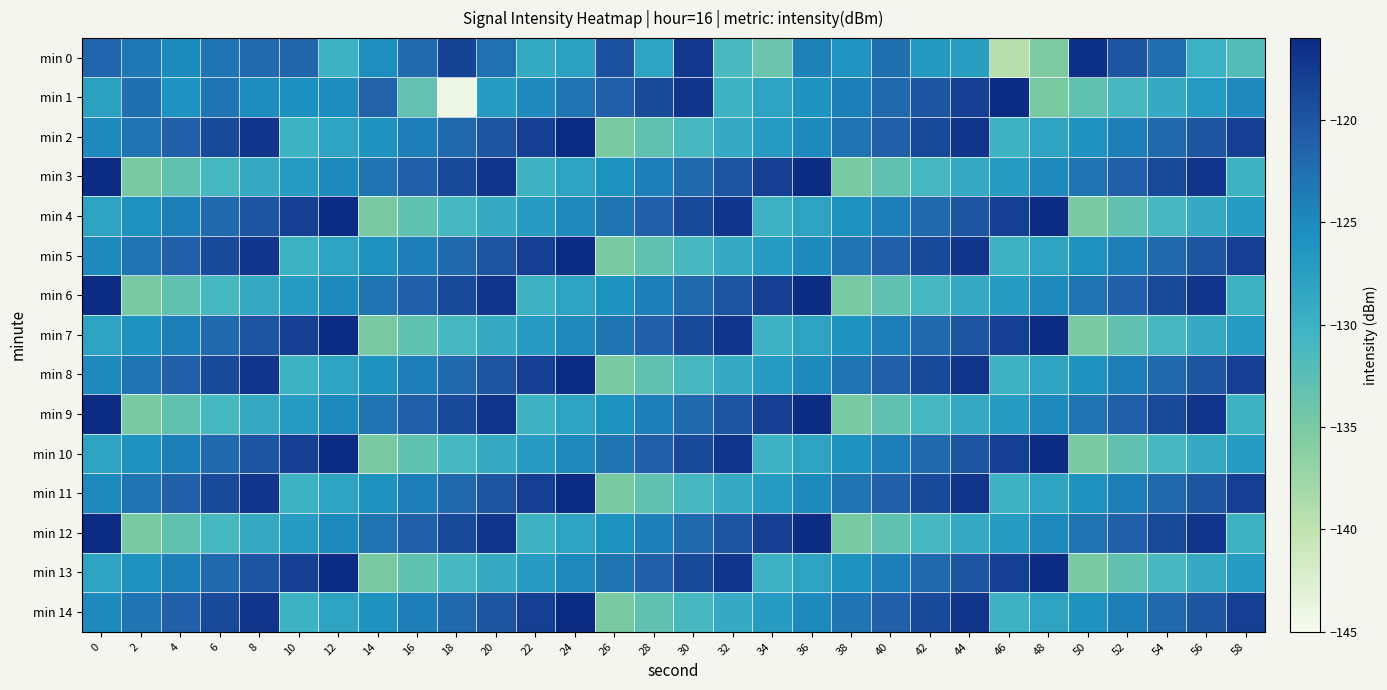

Reading right to left, what are all the values shown in this chart?

min 0: 58=-132.2	56=-129.9	54=-122.4	52=-120.0	50=-116.6	48=-135.3	46=-139.2	44=-127.4	42=-126.8	40=-122.7	38=-126.2	36=-124.3	34=-133.8	32=-131.4	30=-117.3	28=-128.0	26=-119.7	24=-127.8	22=-128.9	20=-122.8	18=-118.5	16=-122.0	14=-125.5	12=-130.0	10=-121.6	8=-122.1	6=-122.9	4=-125.2	2=-123.3	0=-121.5
min 1: 58=-125.0	56=-127.0	54=-129.0	52=-131.0	50=-133.0	48=-135.0	46=-116.0	44=-118.0	42=-120.0	40=-122.0	38=-124.0	36=-126.0	34=-128.0	32=-130.0	30=-117.0	28=-119.0	26=-121.0	24=-123.0	22=-125.0	20=-127.0	18=-144.2	16=-133.1	14=-121.2	12=-125.3	10=-125.7	8=-125.3	6=-122.9	4=-125.9	2=-122.6	0=-127.7
min 2: 58=-118.0	56=-120.0	54=-122.0	52=-124.0	50=-126.0	48=-128.0	46=-130.0	44=-117.0	42=-119.0	40=-121.0	38=-123.0	36=-125.0	34=-127.0	32=-129.0	30=-131.0	28=-133.0	26=-135.0	24=-116.0	22=-118.0	20=-120.0	18=-122.0	16=-124.0	14=-126.0	12=-128.0	10=-130.0	8=-117.0	6=-119.0	4=-121.0	2=-123.0	0=-125.0
min 3: 58=-130.0	56=-117.0	54=-119.0	52=-121.0	50=-123.0	48=-125.0	46=-127.0	44=-129.0	42=-131.0	40=-133.0	38=-135.0	36=-116.0	34=-118.0	32=-120.0	30=-122.0	28=-124.0	26=-126.0	24=-128.0	22=-130.0	20=-117.0	18=-119.0	16=-121.0	14=-123.0	12=-125.0	10=-127.0	8=-129.0	6=-131.0	4=-133.0	2=-135.0	0=-116.0
min 4: 58=-127.0	56=-129.0	54=-131.0	52=-133.0	50=-135.0	48=-116.0	46=-118.0	44=-120.0	42=-122.0	40=-124.0	38=-126.0	36=-128.0	34=-130.0	32=-117.0	30=-119.0	28=-121.0	26=-123.0	24=-125.0	22=-127.0	20=-129.0	18=-131.0	16=-133.0	14=-135.0	12=-116.0	10=-118.0	8=-120.0	6=-122.0	4=-124.0	2=-126.0	0=-128.0
min 5: 58=-118.0	56=-120.0	54=-122.0	52=-124.0	50=-126.0	48=-128.0	46=-130.0	44=-117.0	42=-119.0	40=-121.0	38=-123.0	36=-125.0	34=-127.0	32=-129.0	30=-131.0	28=-133.0	26=-135.0	24=-116.0	22=-118.0	20=-120.0	18=-122.0	16=-124.0	14=-126.0	12=-128.0	10=-130.0	8=-117.0	6=-119.0	4=-121.0	2=-123.0	0=-125.0
min 6: 58=-130.0	56=-117.0	54=-119.0	52=-121.0	50=-123.0	48=-125.0	46=-127.0	44=-129.0	42=-131.0	40=-133.0	38=-135.0	36=-116.0	34=-118.0	32=-120.0	30=-122.0	28=-124.0	26=-126.0	24=-128.0	22=-130.0	20=-117.0	18=-119.0	16=-121.0	14=-123.0	12=-125.0	10=-127.0	8=-129.0	6=-131.0	4=-133.0	2=-135.0	0=-116.0
min 7: 58=-127.0	56=-129.0	54=-131.0	52=-133.0	50=-135.0	48=-116.0	46=-118.0	44=-120.0	42=-122.0	40=-124.0	38=-126.0	36=-128.0	34=-130.0	32=-117.0	30=-119.0	28=-121.0	26=-123.0	24=-125.0	22=-127.0	20=-129.0	18=-131.0	16=-133.0	14=-135.0	12=-116.0	10=-118.0	8=-120.0	6=-122.0	4=-124.0	2=-126.0	0=-128.0
min 8: 58=-118.0	56=-120.0	54=-122.0	52=-124.0	50=-126.0	48=-128.0	46=-130.0	44=-117.0	42=-119.0	40=-121.0	38=-123.0	36=-125.0	34=-127.0	32=-129.0	30=-131.0	28=-133.0	26=-135.0	24=-116.0	22=-118.0	20=-120.0	18=-122.0	16=-124.0	14=-126.0	12=-128.0	10=-130.0	8=-117.0	6=-119.0	4=-121.0	2=-123.0	0=-125.0
min 9: 58=-130.0	56=-117.0	54=-119.0	52=-121.0	50=-123.0	48=-125.0	46=-127.0	44=-129.0	42=-131.0	40=-133.0	38=-135.0	36=-116.0	34=-118.0	32=-120.0	30=-122.0	28=-124.0	26=-126.0	24=-128.0	22=-130.0	20=-117.0	18=-119.0	16=-121.0	14=-123.0	12=-125.0	10=-127.0	8=-129.0	6=-131.0	4=-133.0	2=-135.0	0=-116.0
min 10: 58=-127.0	56=-129.0	54=-131.0	52=-133.0	50=-135.0	48=-116.0	46=-118.0	44=-120.0	42=-122.0	40=-124.0	38=-126.0	36=-128.0	34=-130.0	32=-117.0	30=-119.0	28=-121.0	26=-123.0	24=-125.0	22=-127.0	20=-129.0	18=-131.0	16=-133.0	14=-135.0	12=-116.0	10=-118.0	8=-120.0	6=-122.0	4=-124.0	2=-126.0	0=-128.0
min 11: 58=-118.0	56=-120.0	54=-122.0	52=-124.0	50=-126.0	48=-128.0	46=-130.0	44=-117.0	42=-119.0	40=-121.0	38=-123.0	36=-125.0	34=-127.0	32=-129.0	30=-131.0	28=-133.0	26=-135.0	24=-116.0	22=-118.0	20=-120.0	18=-122.0	16=-124.0	14=-126.0	12=-128.0	10=-130.0	8=-117.0	6=-119.0	4=-121.0	2=-123.0	0=-125.0
min 12: 58=-130.0	56=-117.0	54=-119.0	52=-121.0	50=-123.0	48=-125.0	46=-127.0	44=-129.0	42=-131.0	40=-133.0	38=-135.0	36=-116.0	34=-118.0	32=-120.0	30=-122.0	28=-124.0	26=-126.0	24=-128.0	22=-130.0	20=-117.0	18=-119.0	16=-121.0	14=-123.0	12=-125.0	10=-127.0	8=-129.0	6=-131.0	4=-133.0	2=-135.0	0=-116.0
min 13: 58=-127.0	56=-129.0	54=-131.0	52=-133.0	50=-135.0	48=-116.0	46=-118.0	44=-120.0	42=-122.0	40=-124.0	38=-126.0	36=-128.0	34=-130.0	32=-117.0	30=-119.0	28=-121.0	26=-123.0	24=-125.0	22=-127.0	20=-129.0	18=-131.0	16=-133.0	14=-135.0	12=-116.0	10=-118.0	8=-120.0	6=-122.0	4=-124.0	2=-126.0	0=-128.0
min 14: 58=-118.0	56=-120.0	54=-122.0	52=-124.0	50=-126.0	48=-128.0	46=-130.0	44=-117.0	42=-119.0	40=-121.0	38=-123.0	36=-125.0	34=-127.0	32=-129.0	30=-131.0	28=-133.0	26=-135.0	24=-116.0	22=-118.0	20=-120.0	18=-122.0	16=-124.0	14=-126.0	12=-128.0	10=-130.0	8=-117.0	6=-119.0	4=-121.0	2=-123.0	0=-125.0